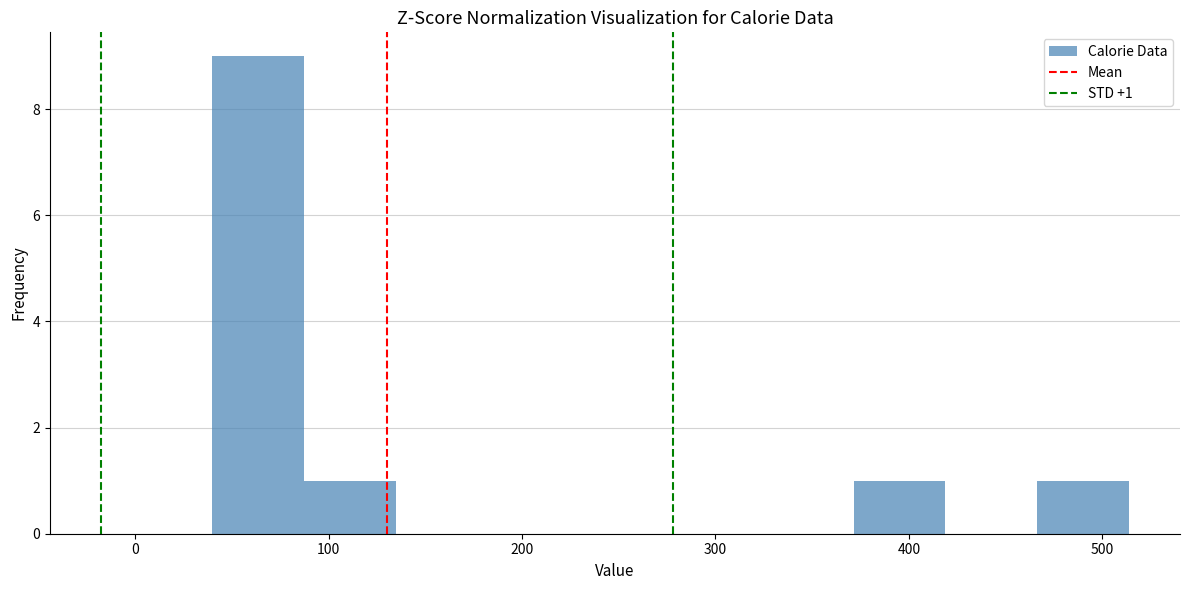

Over which range of the x-axis is the bar tallest?

40 to 90